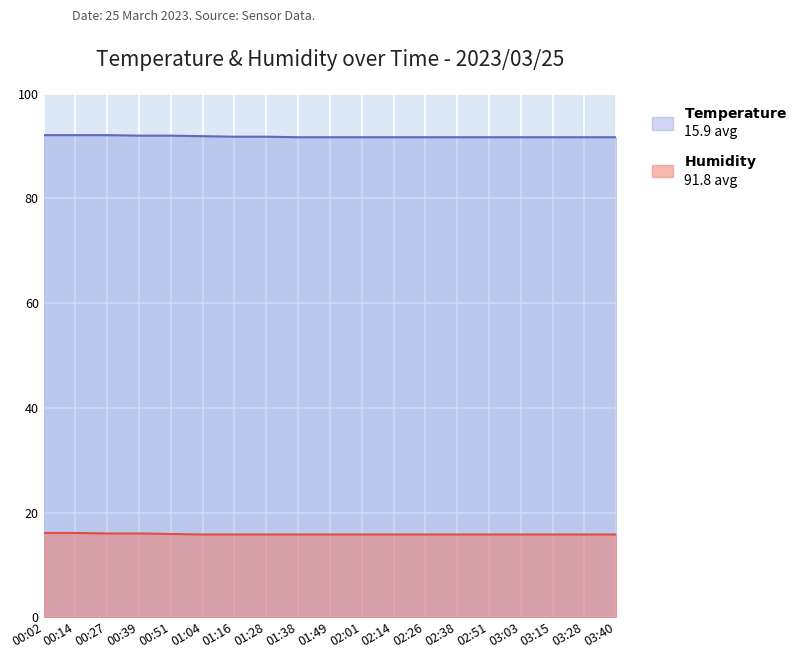

Which series has the largest range (max minus min)?

Humidity